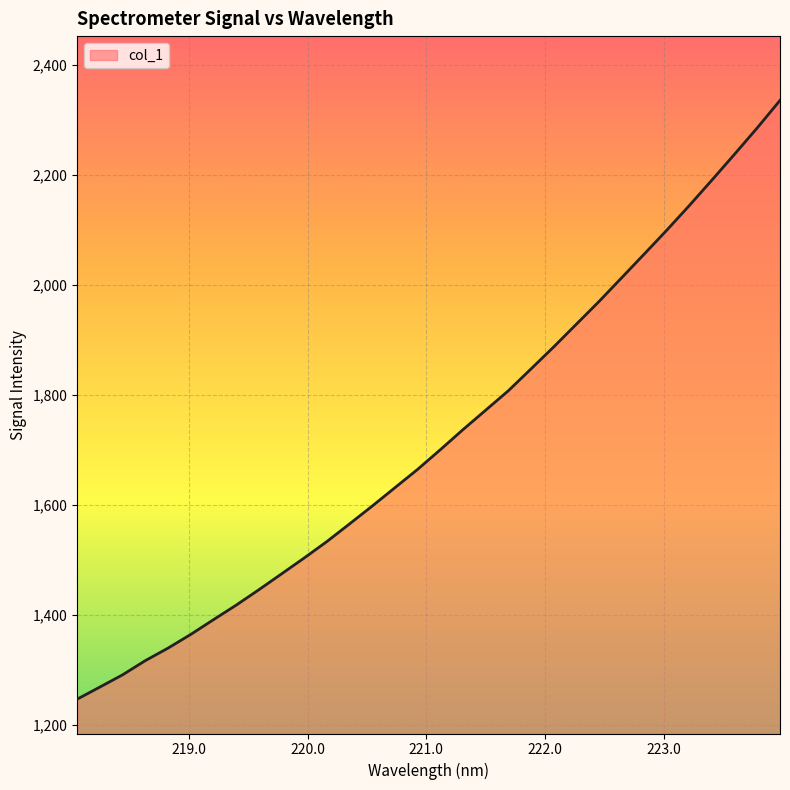

What is the minimum value shown in the chart?

1247.4